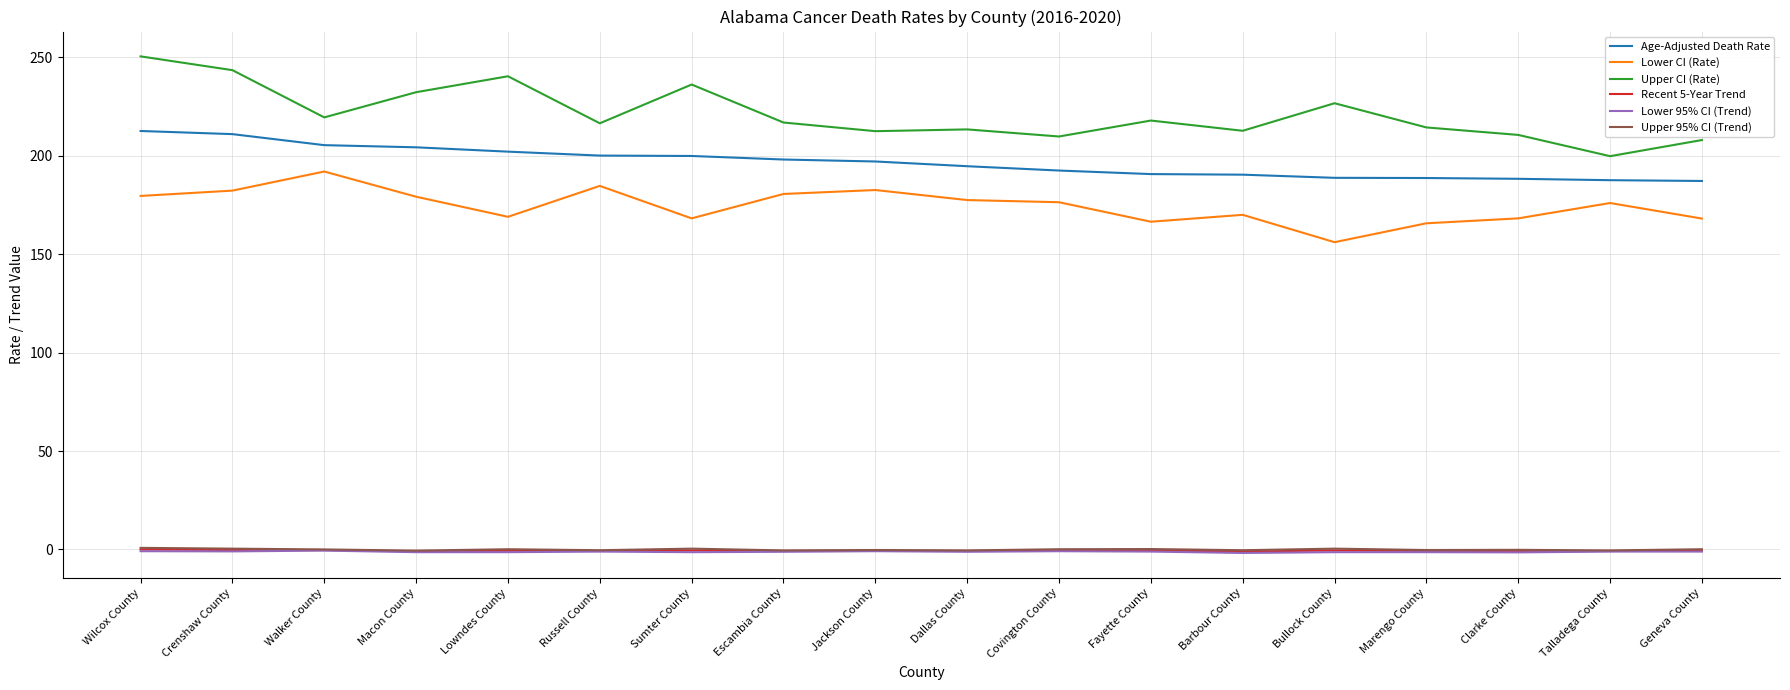

What is the sum of the Upper 95% CI (Trend) values at Talladega County and Marengo County?

-0.8